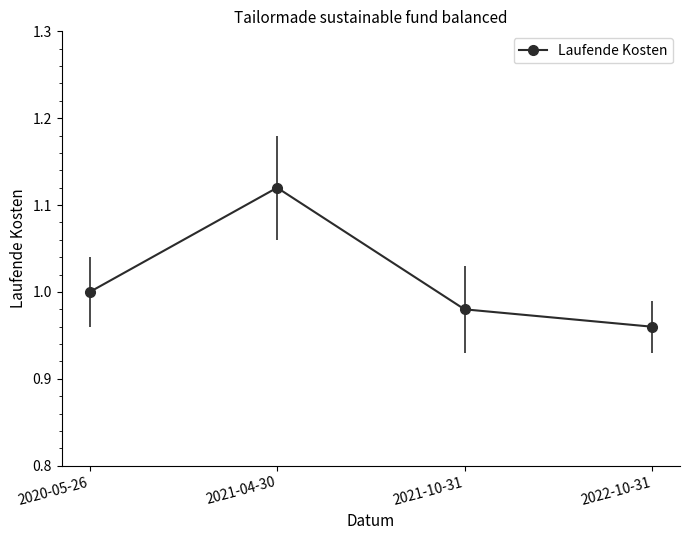

Is this an area chart (filled region under the line)?

No